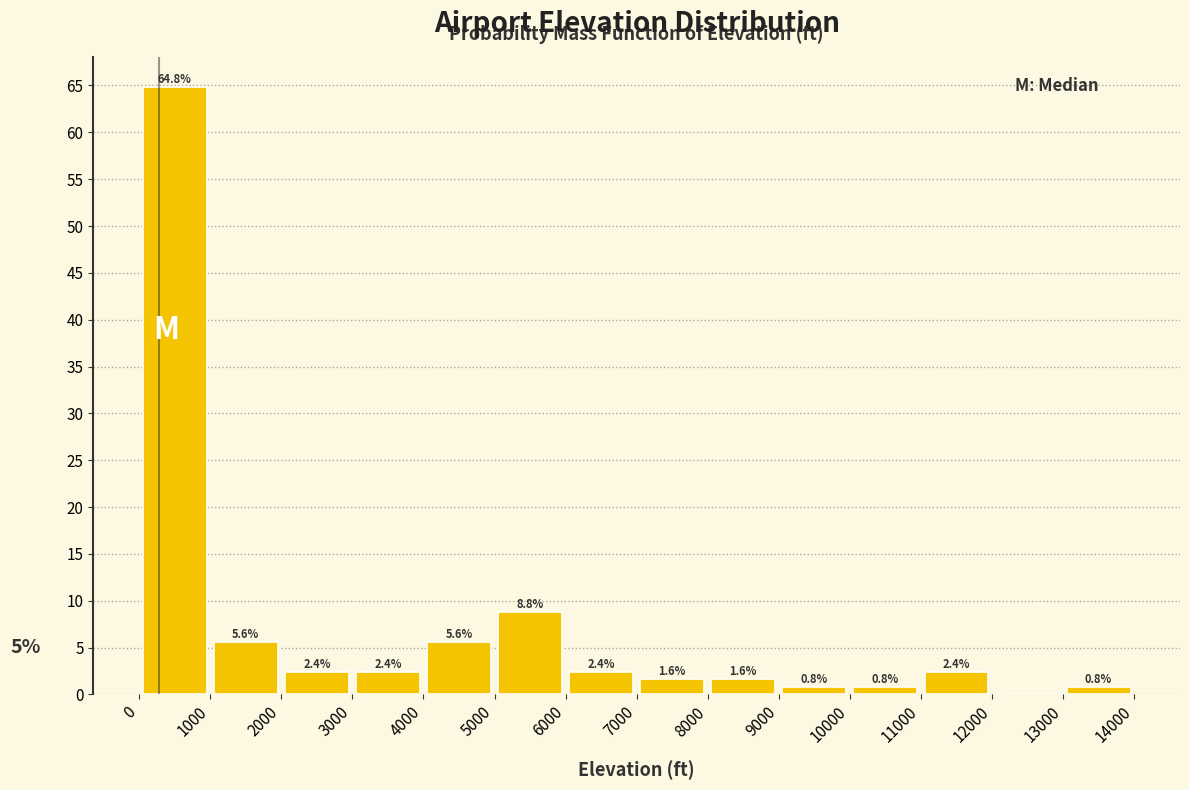

Over which range of the x-axis is the bar tallest?

0 to 1000